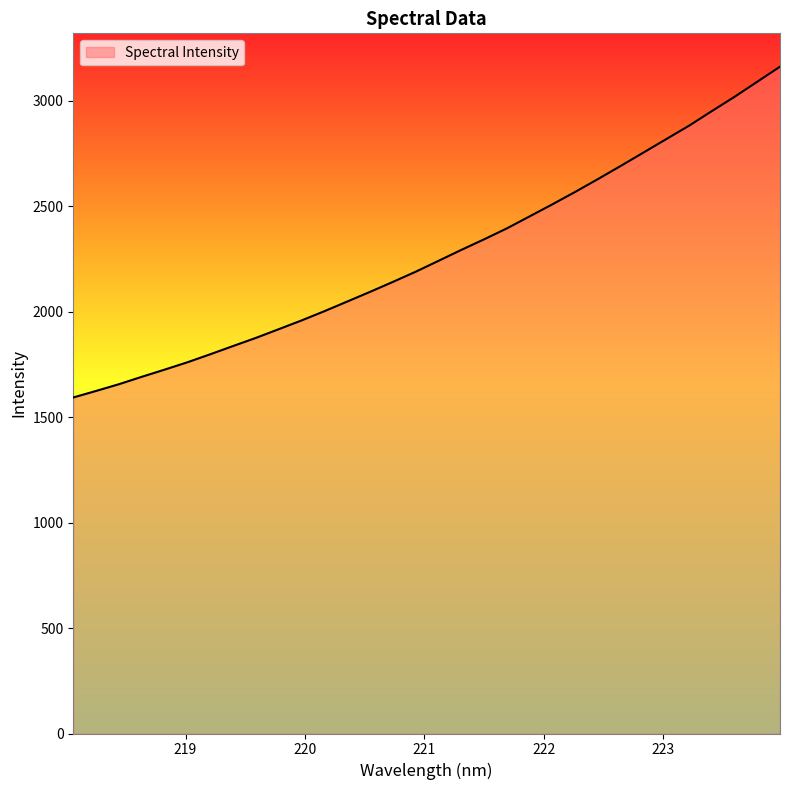

What is the smallest value displayed?

1593.2